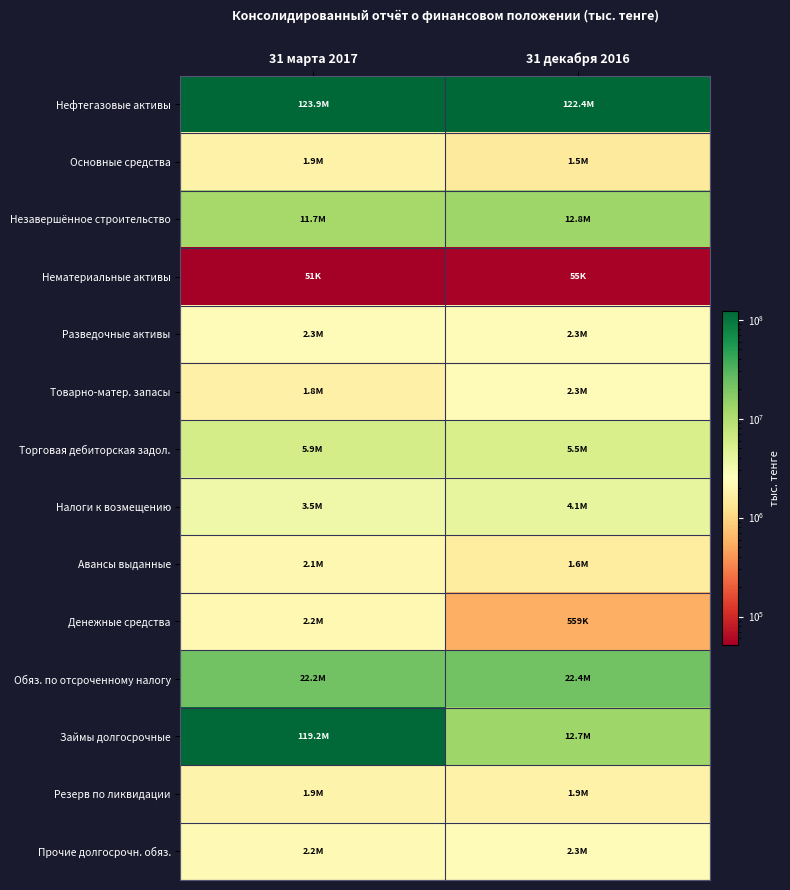

Which series has the largest range (max minus min)?

Займы долгосрочные